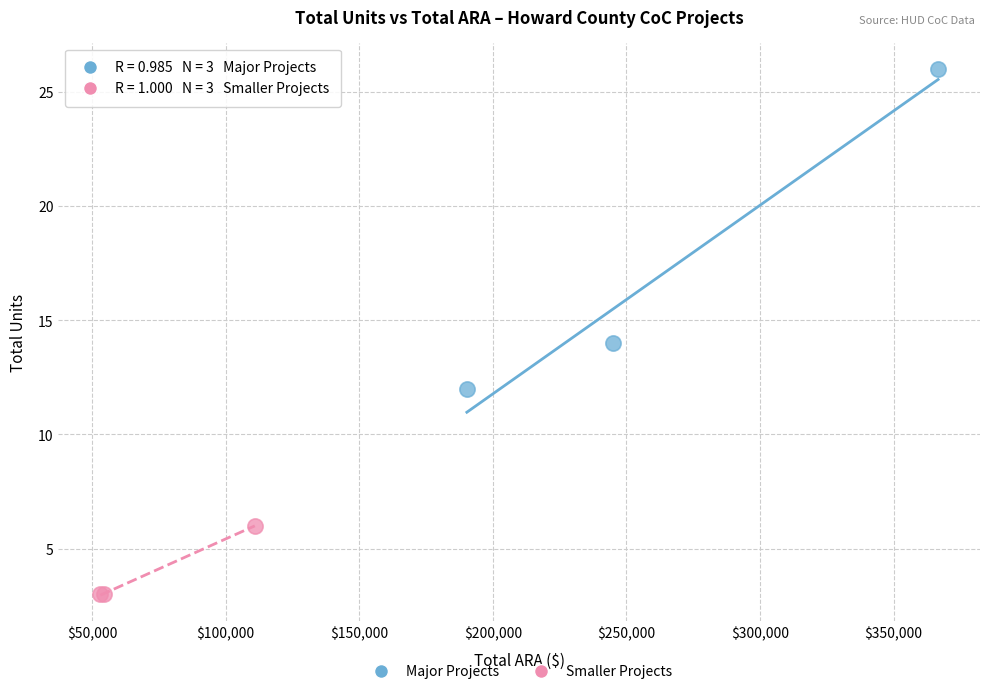

Which series has the widest spread of Y values?

Major Projects